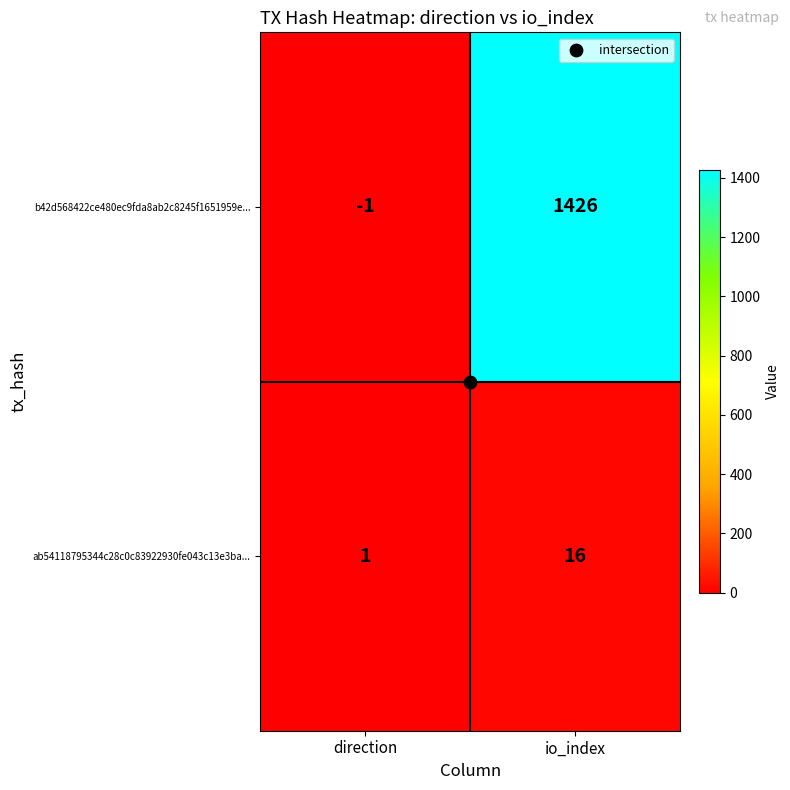

What is the approximate value of b42d568422ce480ec9fda8ab2c8245f1651959e... at io_index, to the nearest 10?

1430